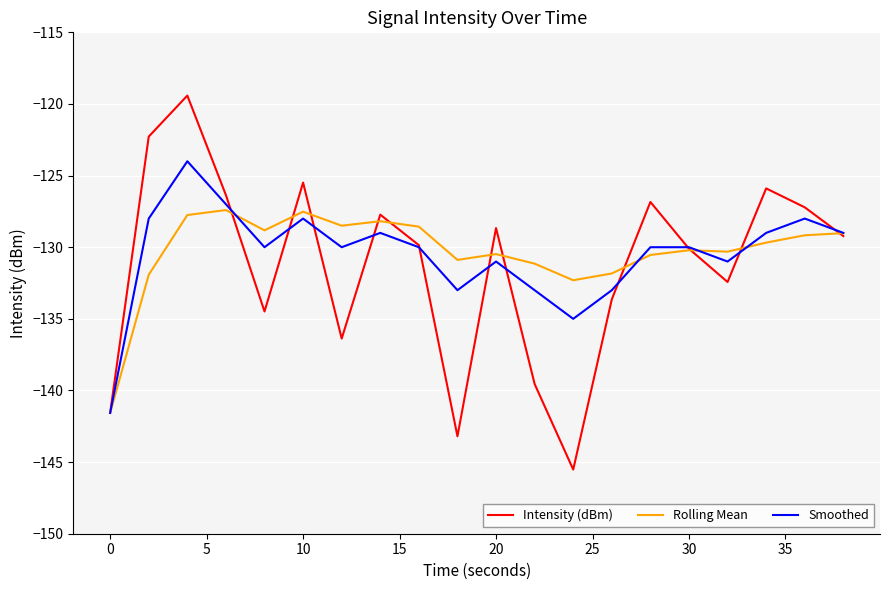

In Rolling Mean, how many points are higher than both neighbors (excluding endpoints)?

5